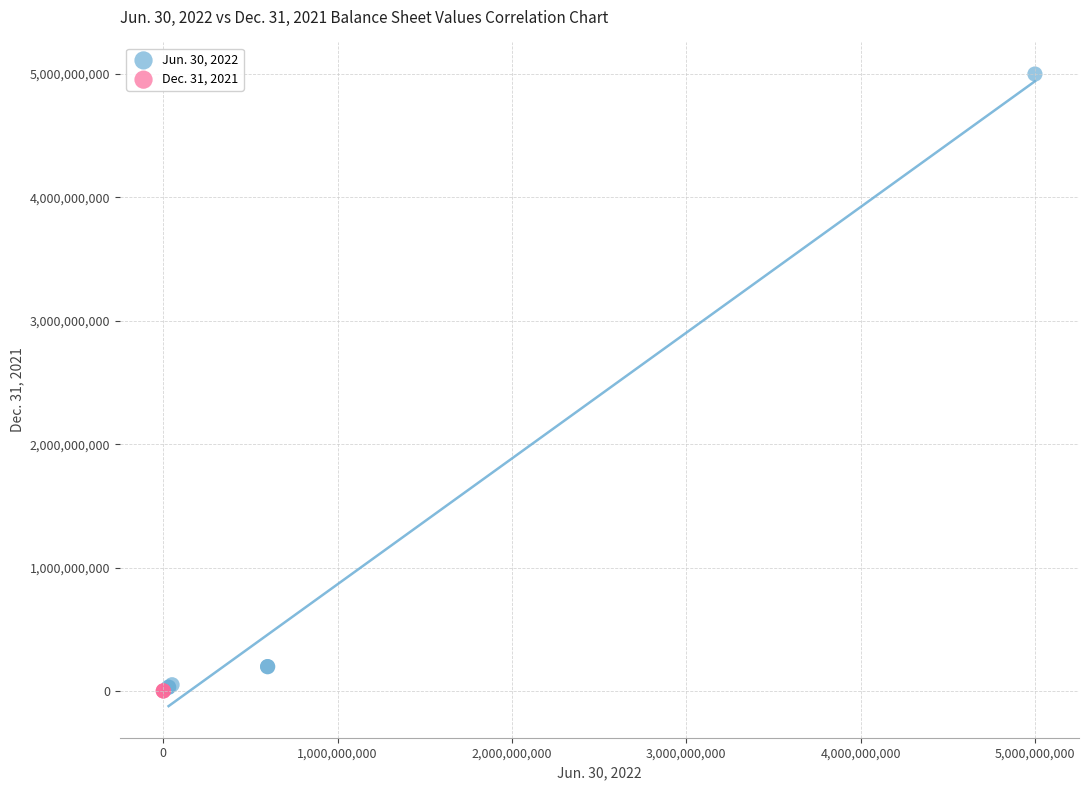

Which series reaches the maximum Y coordinate?

Jun. 30, 2022